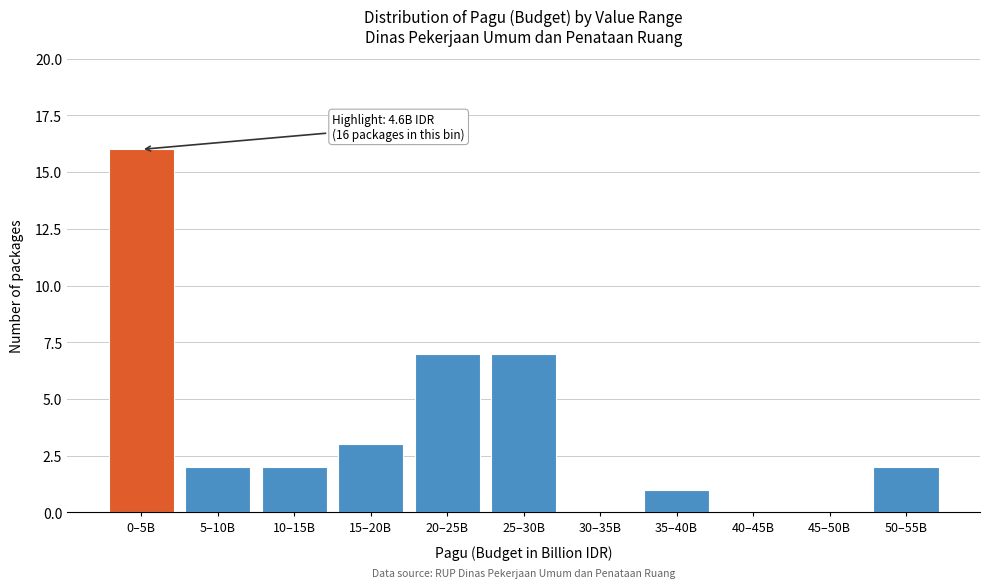

Reading left to right, extract all data points from this chart.

0–5B=16	5–10B=2	10–15B=2	15–20B=3	20–25B=7	25–30B=7	30–35B=0	35–40B=1	40–45B=0	45–50B=0	50–55B=2